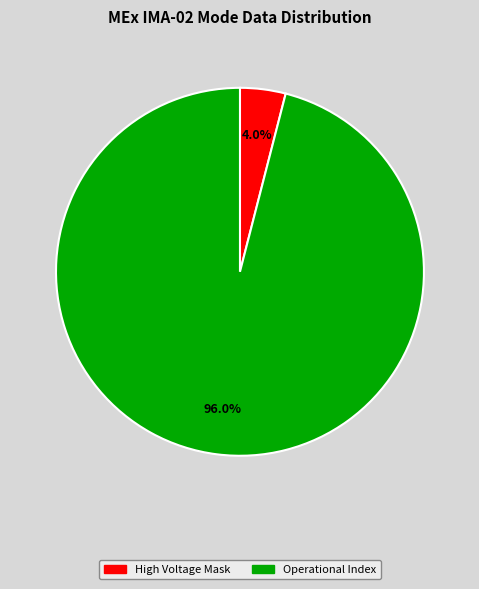

Is there a majority slice in this chart?

Yes